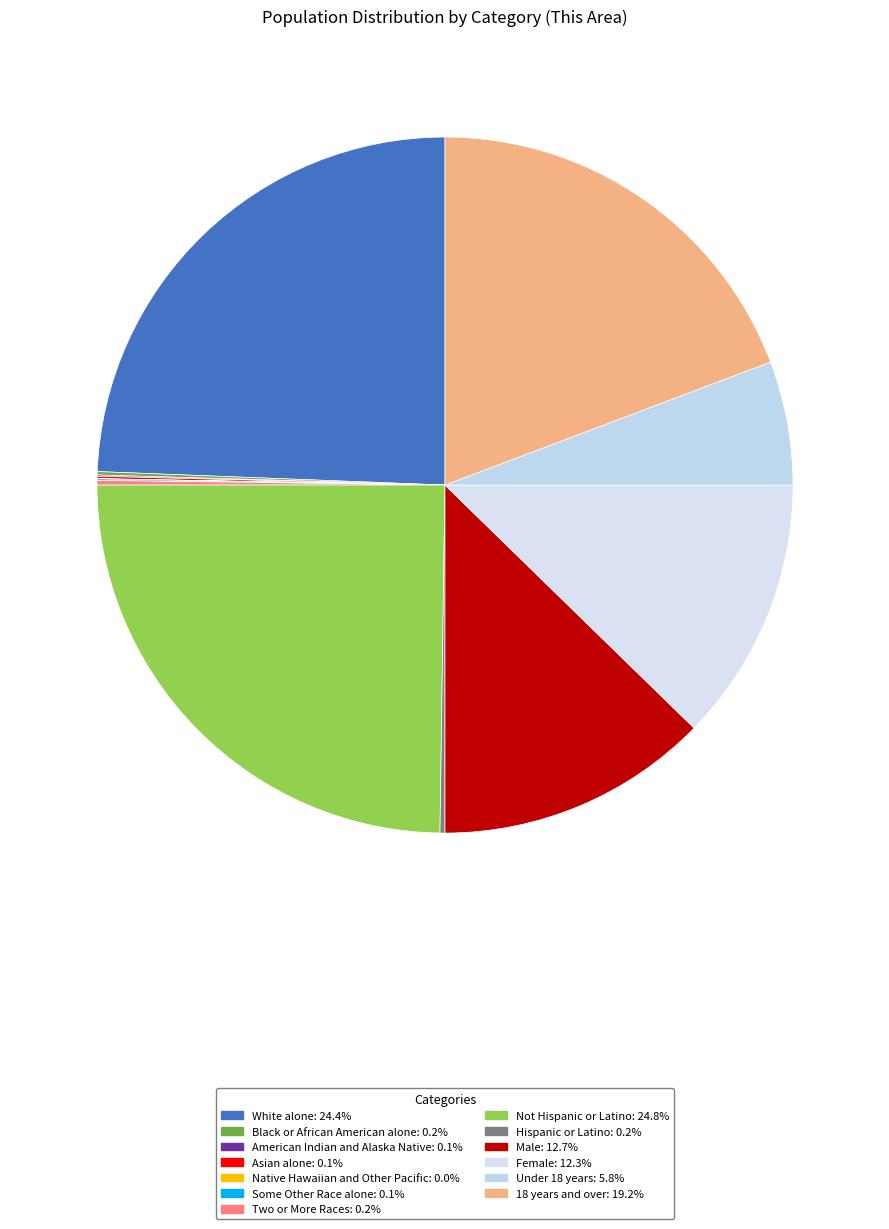

Rank the categories by value from lowest to highest.

Native Hawaiian and Other Pacific, American Indian and Alaska Native, Some Other Race alone, Asian alone, Black or African American alone, Two or More Races, Hispanic or Latino, Under 18 years, Female, Male, 18 years and over, White alone, Not Hispanic or Latino